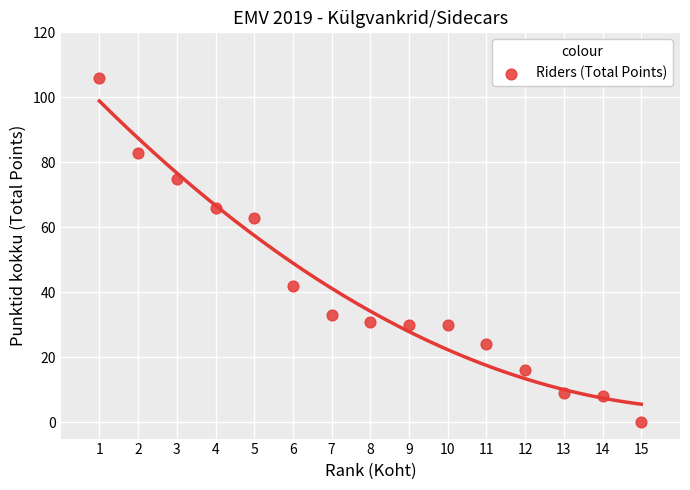

What is the range of X values (max minus min)?

14